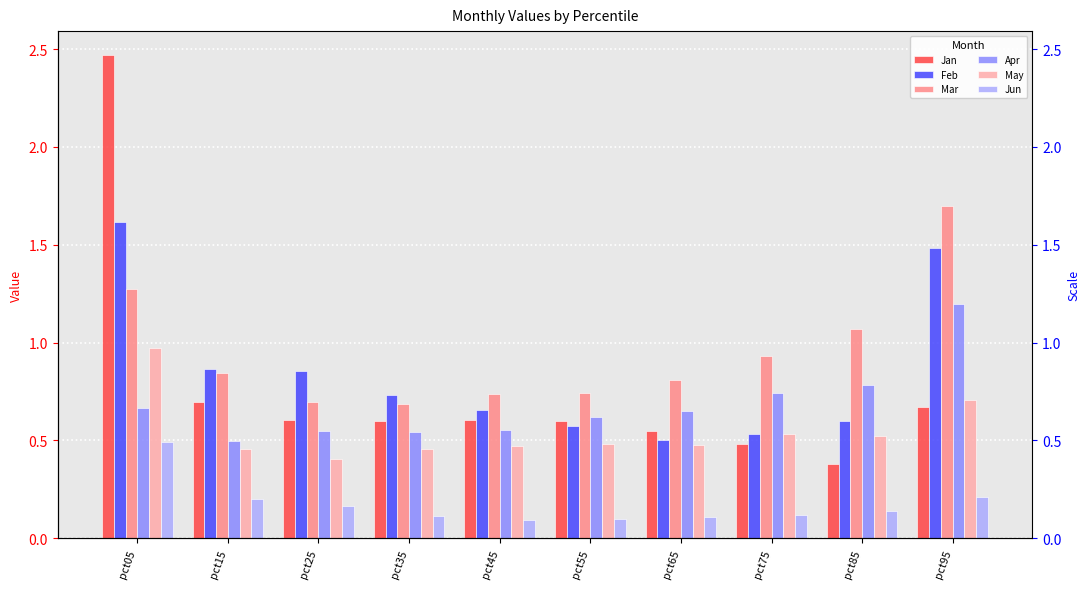

Reading left to right, list all the values displayed in this chart.

Jan: 2.5	0.7	0.6	0.6	0.6	0.6	0.5	0.5	0.4	0.7
Feb: 1.6	0.9	0.9	0.7	0.7	0.6	0.5	0.5	0.6	1.5
Mar: 1.3	0.8	0.7	0.7	0.7	0.7	0.8	0.9	1.1	1.7
Apr: 0.7	0.5	0.5	0.5	0.6	0.6	0.7	0.7	0.8	1.2
May: 1.0	0.5	0.4	0.5	0.5	0.5	0.5	0.5	0.5	0.7
Jun: 0.5	0.2	0.2	0.1	0.1	0.1	0.1	0.1	0.1	0.2